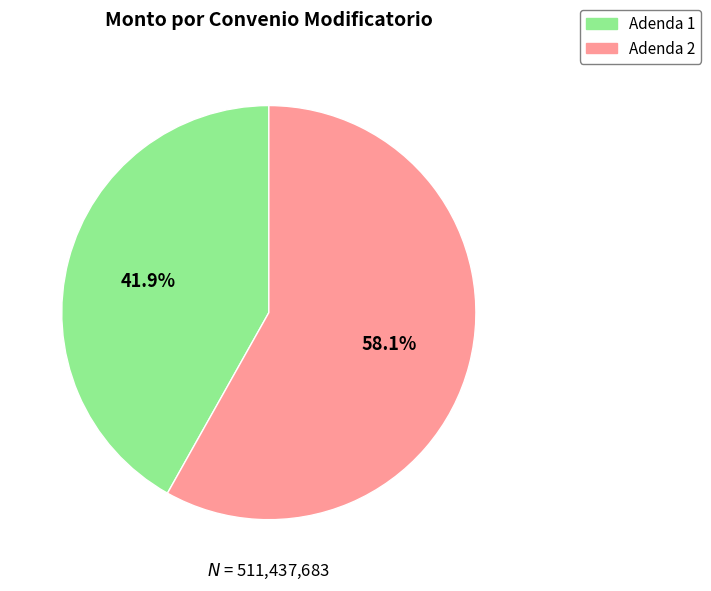

To the nearest percent, what percentage of the pie is Adenda 2?

58%